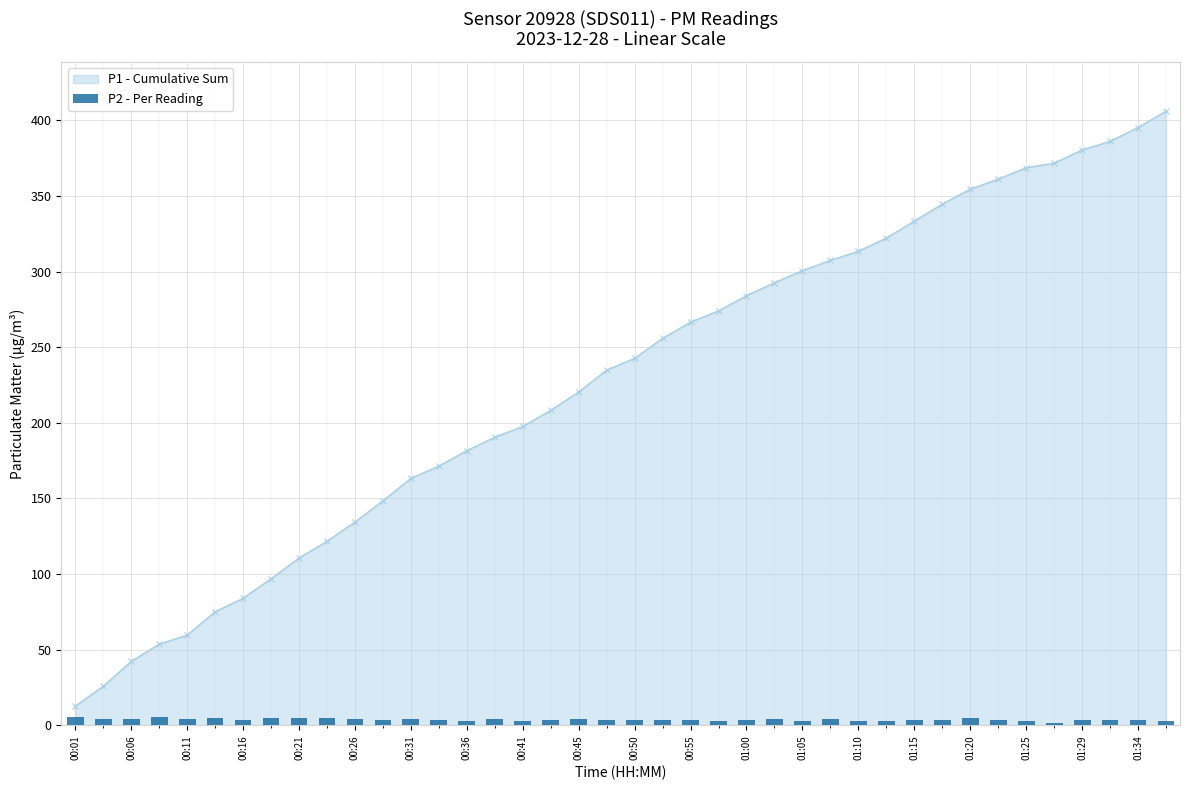

How many values in the P1 - Cumulative Sum series exceed 242?

20